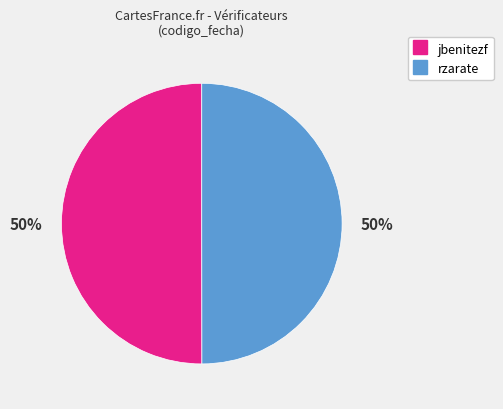

The jbenitezf slice represents 50% of the pie. True or false?

True